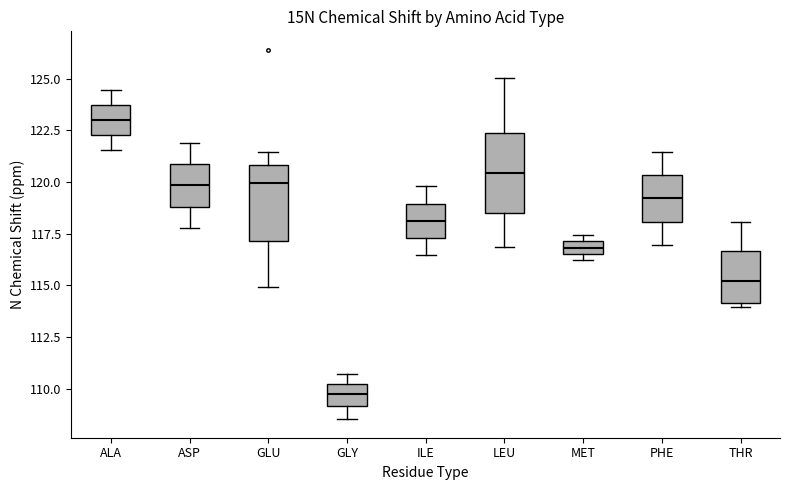

Where does the upper whisker of the box for PHE end on the y-axis? The values are not printed on the chart, so give them approximately, as read against the axis.

121.5